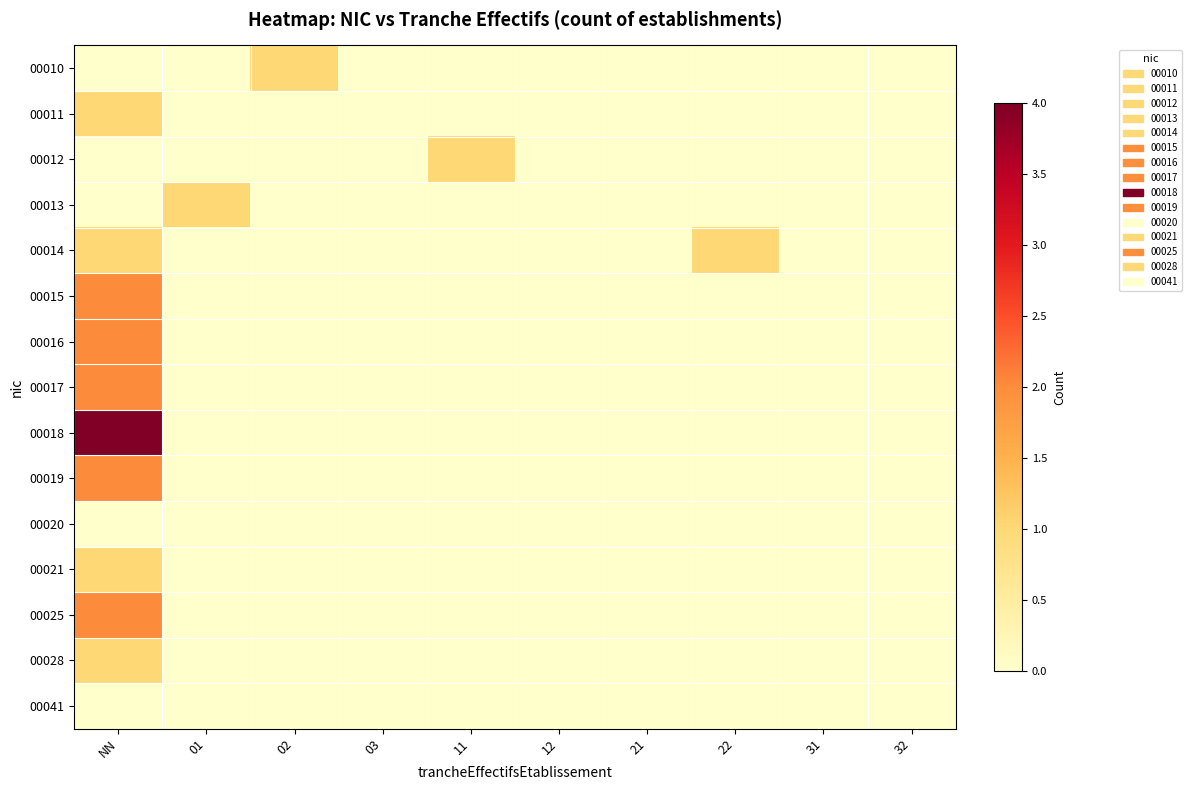

Reading right to left, list all the values displayed in this chart.

00010: 32=0	31=0	22=0	21=0	12=0	11=0	03=0	02=1	01=0	NN=0
00011: 32=0	31=0	22=0	21=0	12=0	11=0	03=0	02=0	01=0	NN=1
00012: 32=0	31=0	22=0	21=0	12=0	11=1	03=0	02=0	01=0	NN=0
00013: 32=0	31=0	22=0	21=0	12=0	11=0	03=0	02=0	01=1	NN=0
00014: 32=0	31=0	22=1	21=0	12=0	11=0	03=0	02=0	01=0	NN=1
00015: 32=0	31=0	22=0	21=0	12=0	11=0	03=0	02=0	01=0	NN=2
00016: 32=0	31=0	22=0	21=0	12=0	11=0	03=0	02=0	01=0	NN=2
00017: 32=0	31=0	22=0	21=0	12=0	11=0	03=0	02=0	01=0	NN=2
00018: 32=0	31=0	22=0	21=0	12=0	11=0	03=0	02=0	01=0	NN=4
00019: 32=0	31=0	22=0	21=0	12=0	11=0	03=0	02=0	01=0	NN=2
00020: 32=0	31=0	22=0	21=0	12=0	11=0	03=0	02=0	01=0	NN=0
00021: 32=0	31=0	22=0	21=0	12=0	11=0	03=0	02=0	01=0	NN=1
00025: 32=0	31=0	22=0	21=0	12=0	11=0	03=0	02=0	01=0	NN=2
00028: 32=0	31=0	22=0	21=0	12=0	11=0	03=0	02=0	01=0	NN=1
00041: 32=0	31=0	22=0	21=0	12=0	11=0	03=0	02=0	01=0	NN=0